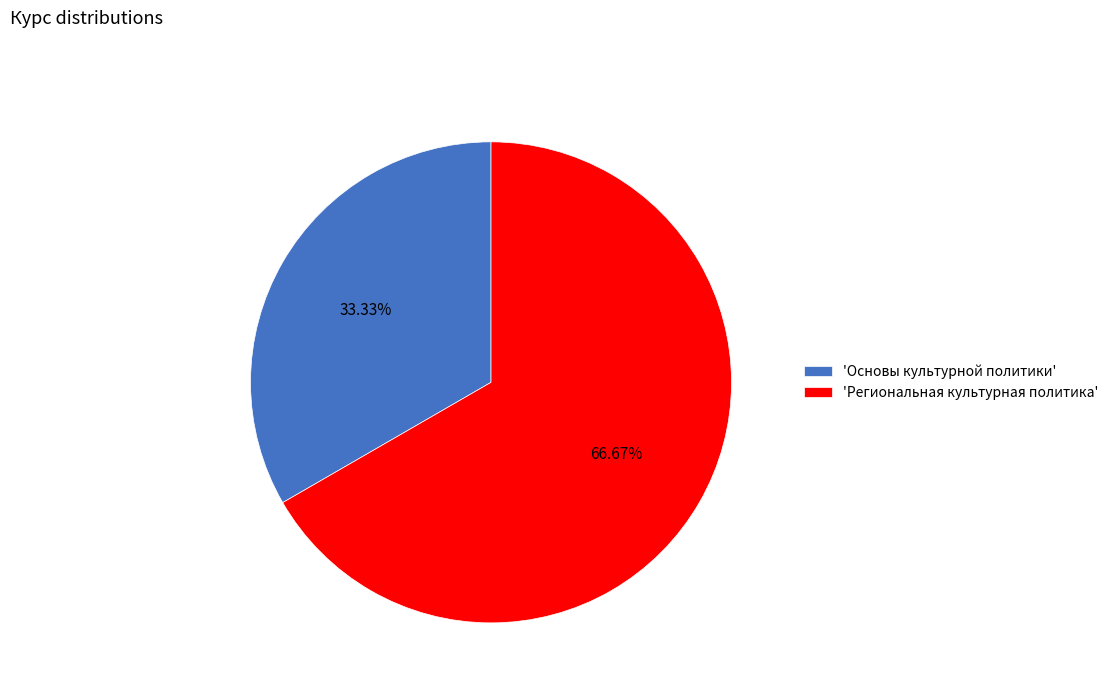

Do 'Региональная культурная политика' and 'Основы культурной политики' together represent more than half of the pie?

Yes